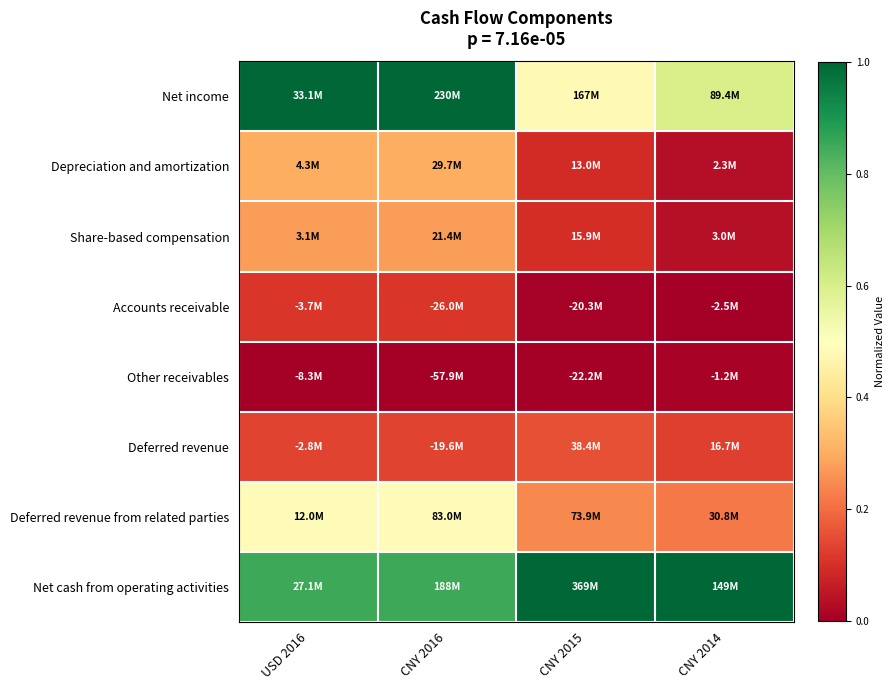

At CNY 2015, list the series in order from largest to smallest.

Net cash from operating activities, Net income, Deferred revenue from related parties, Deferred revenue, Share-based compensation, Depreciation and amortization, Accounts receivable, Other receivables